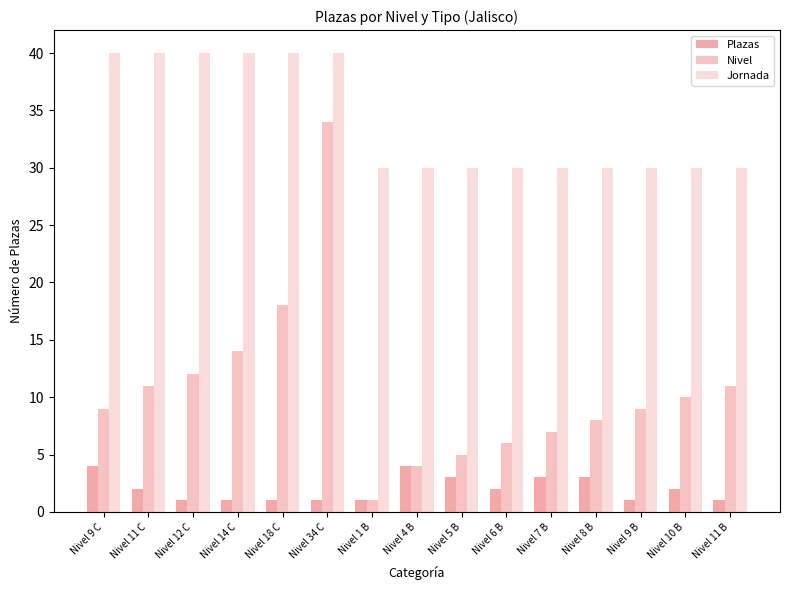

What position from the right is Nivel 5 B?

7